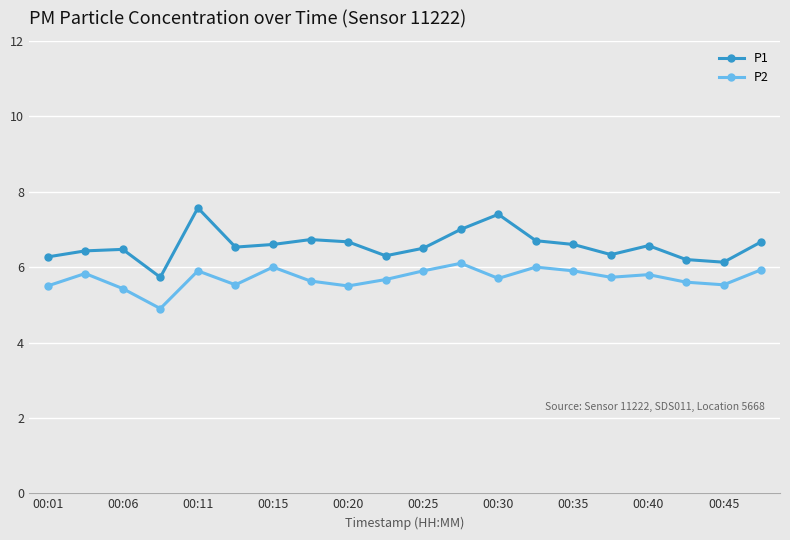

Count the number of data series in this chart.

2